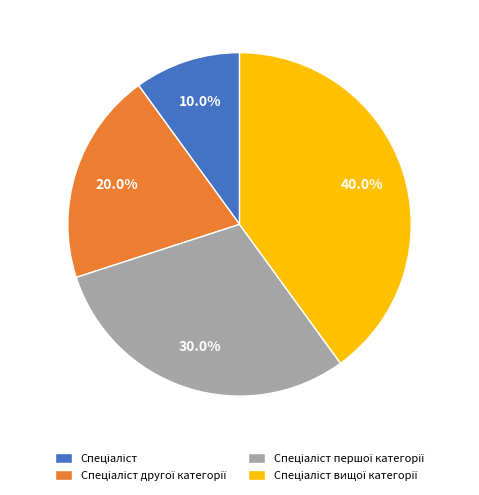

Is there a majority slice in this chart?

No